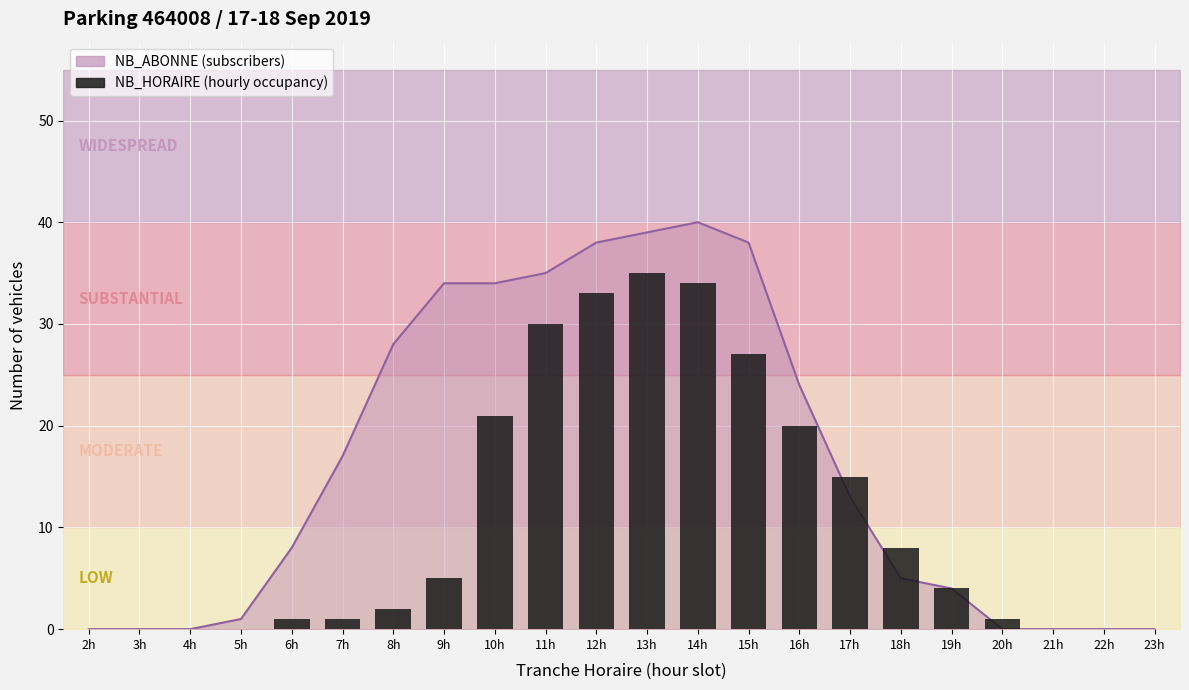

How many bars are there in total?

22